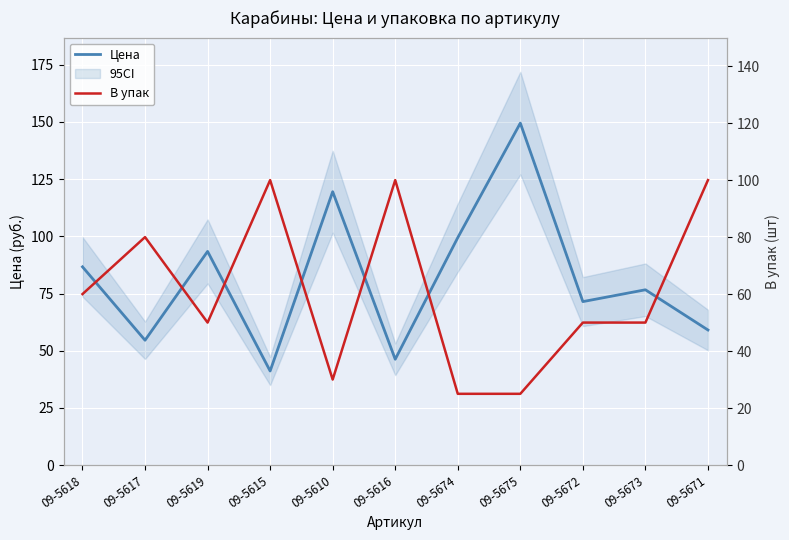

Does the chart display data point markers on the line(s)?

No